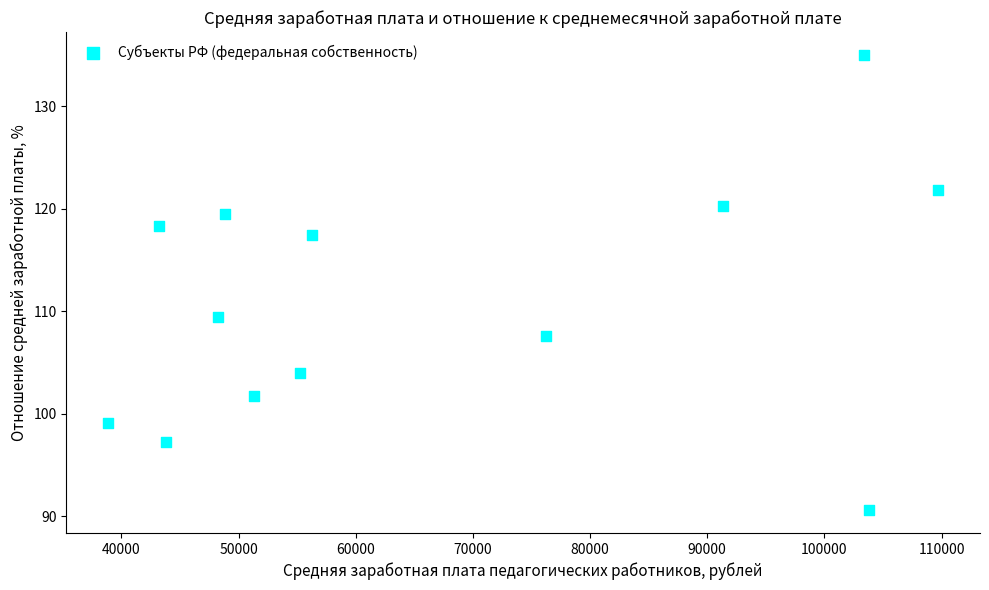

What Y value in the scatter plot is closest to 112?

109.4